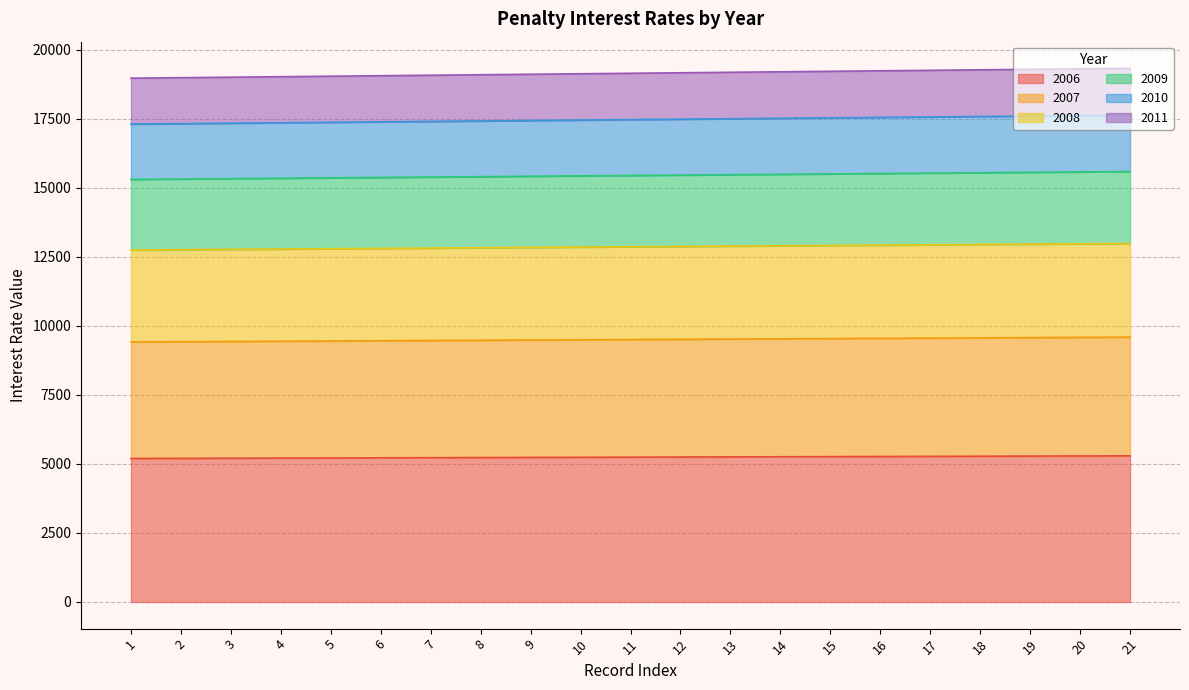

Count the number of data series in this chart.

6